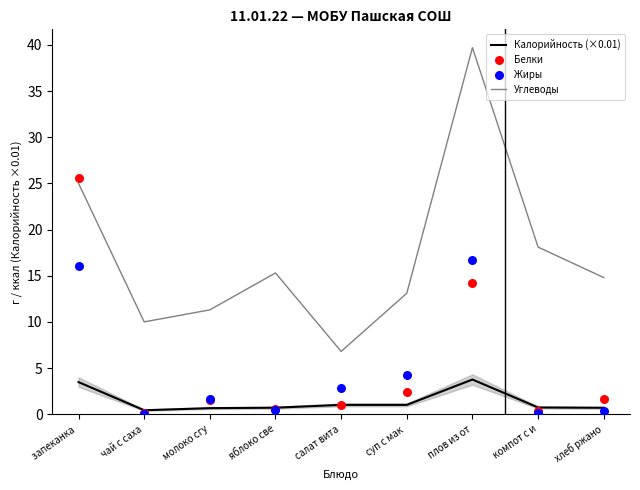

Which series has the largest total across all categories?

Углеводы